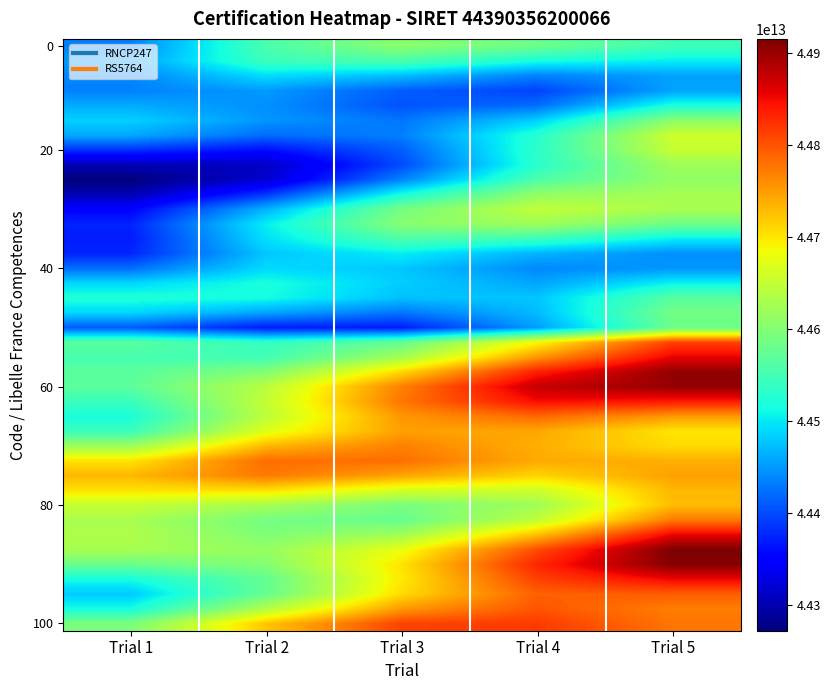

How many distinct data groups are displayed?

40